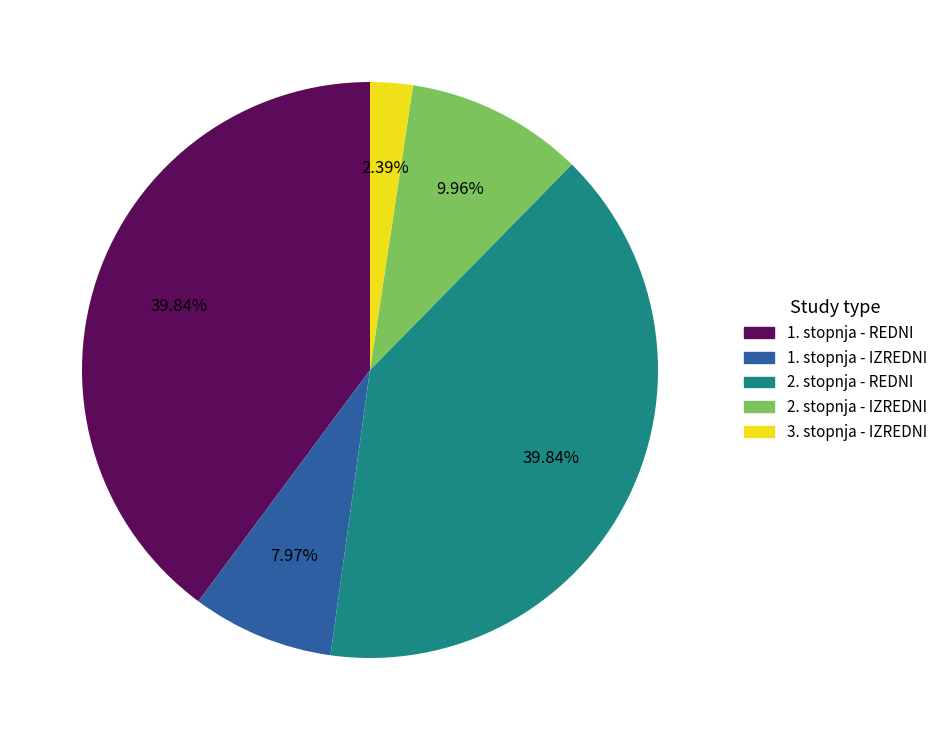

Is there a majority slice in this chart?

No